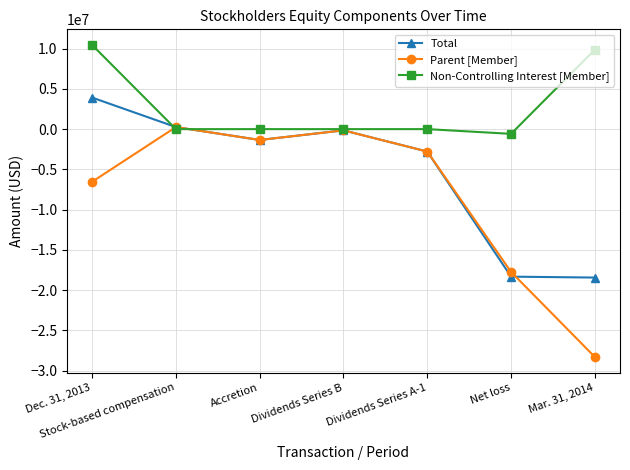

True or false: Non-Controlling Interest [Member] has more than 2 interior local peaks.

False